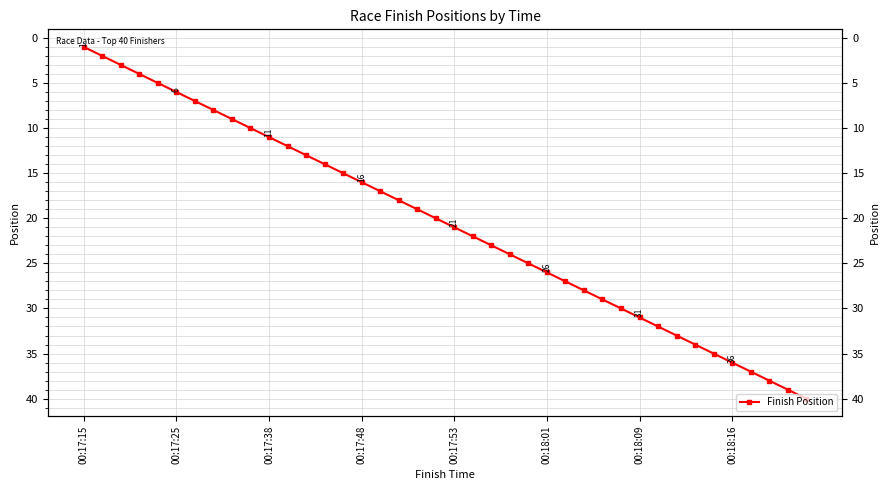

Which label corresponds to the smallest value in the chart?

00:17:15